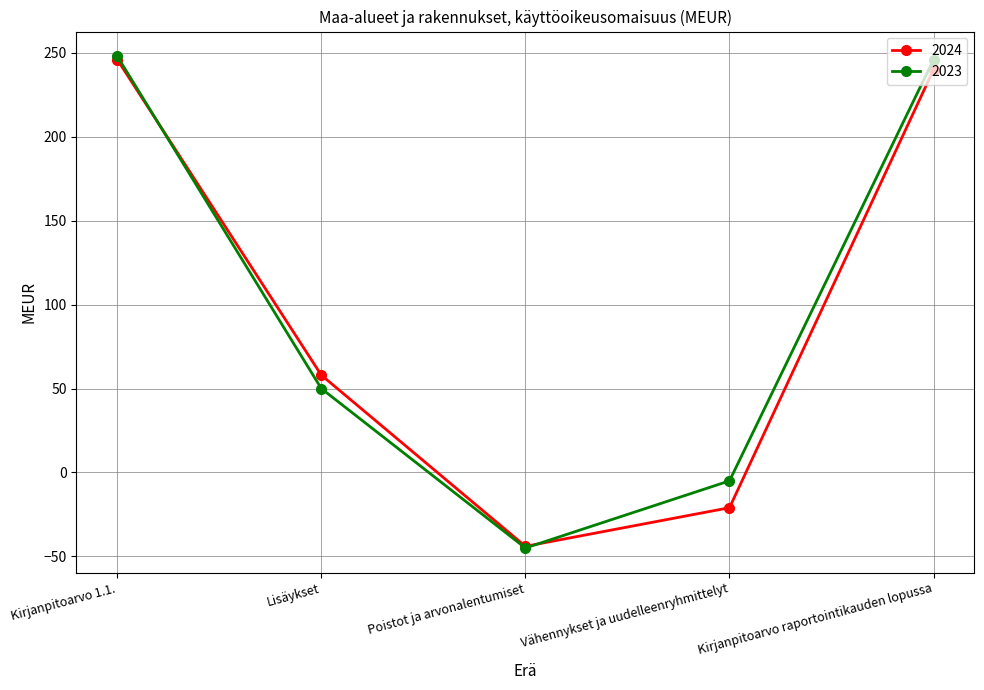

What is the difference between the second highest and minimum values in the 2023 series?

291